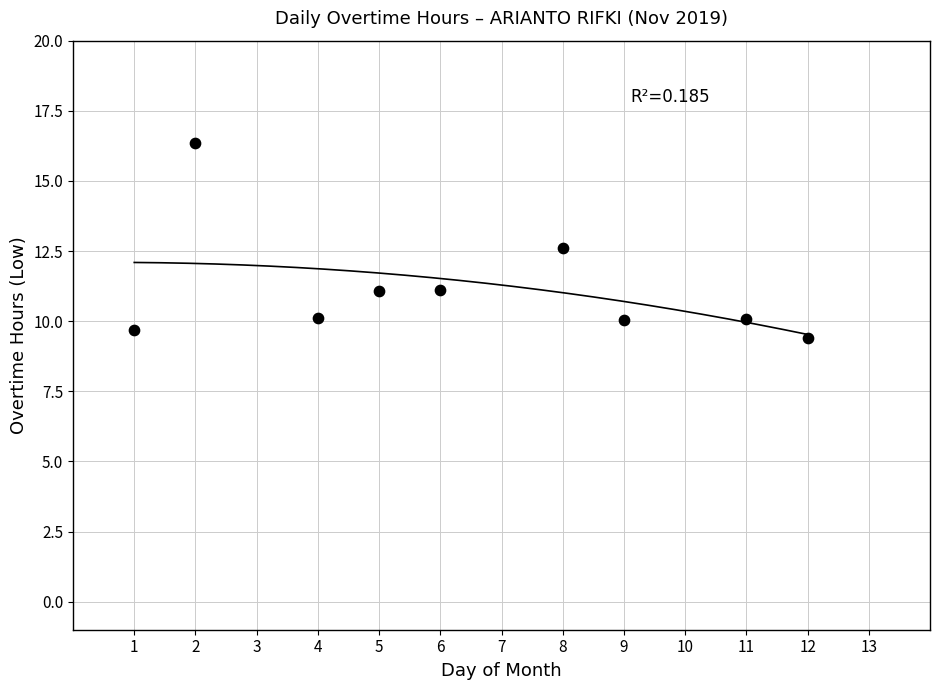

What Y value in the scatter plot is closest to 12?

12.6